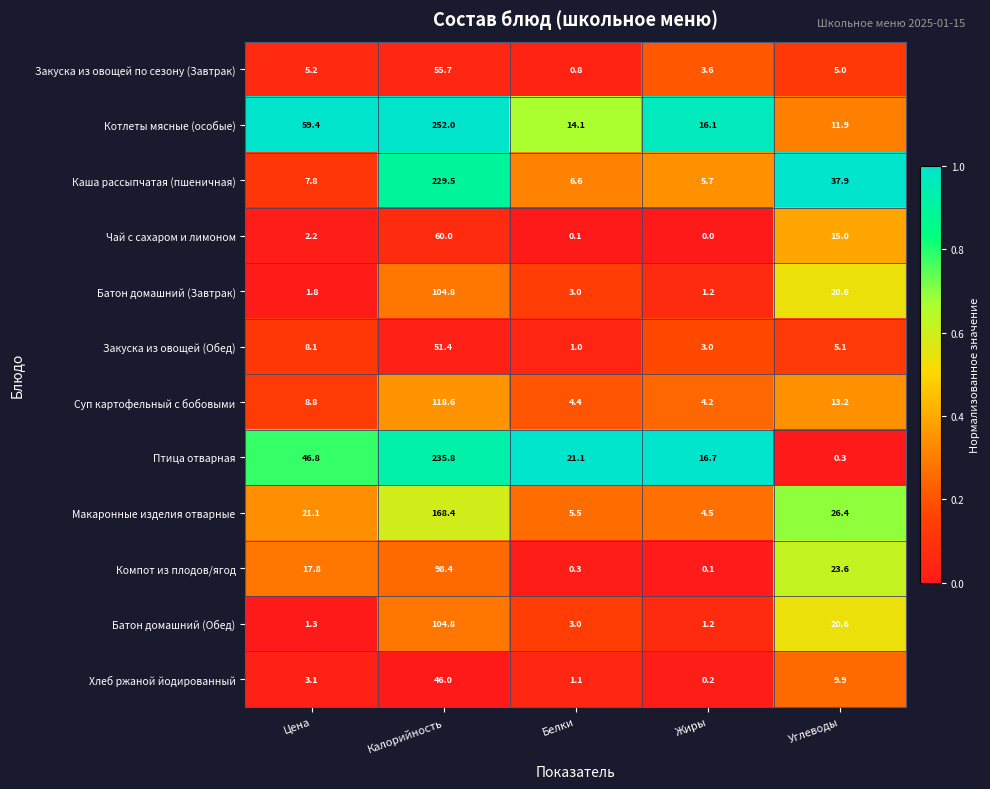

Is the value of Хлеб ржаной йодированный at Углеводы greater than the value of Закуска из овощей по сезону (Завтрак) at Цена?

Yes